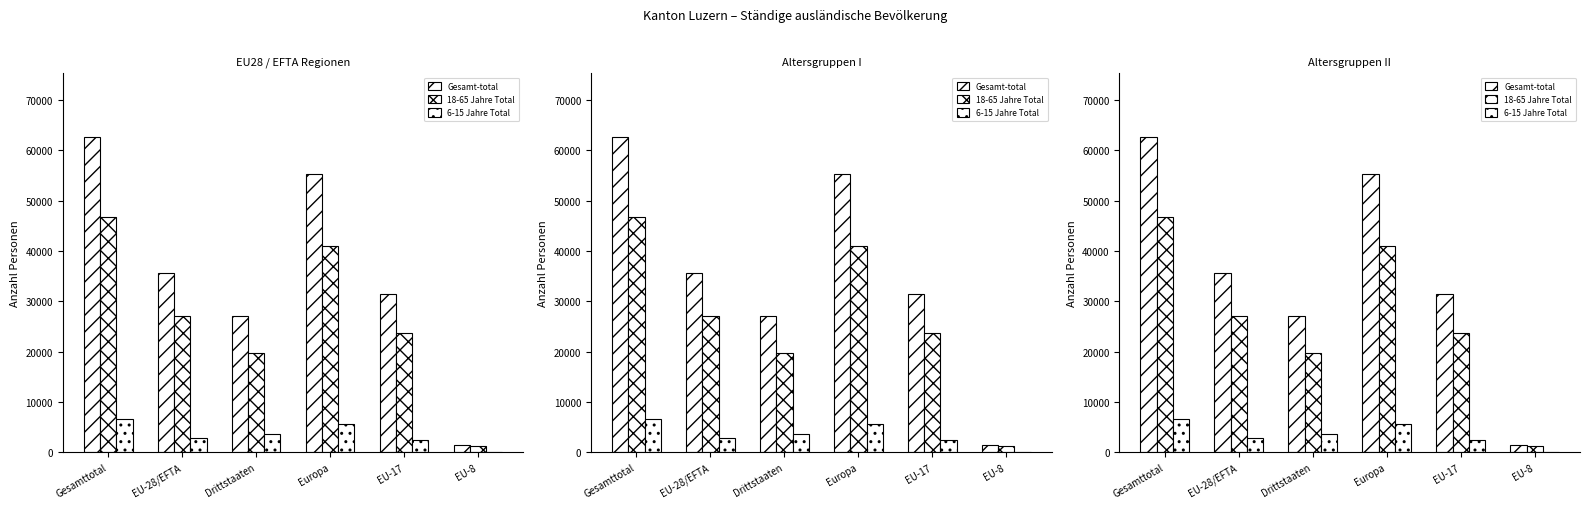

Which series has the largest total across all categories?

Gesamt-total